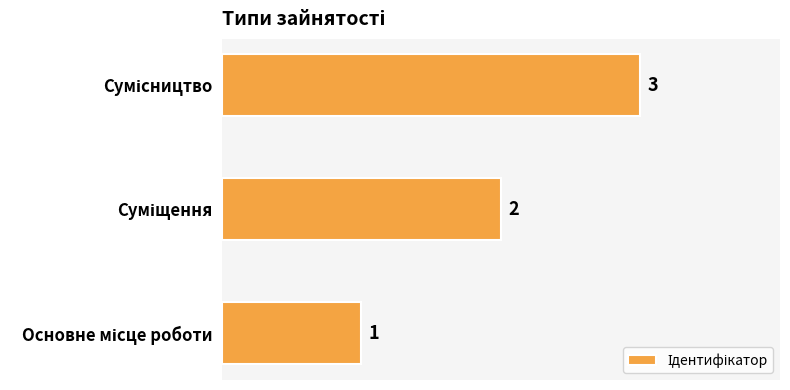

What is the sum of all values?

6